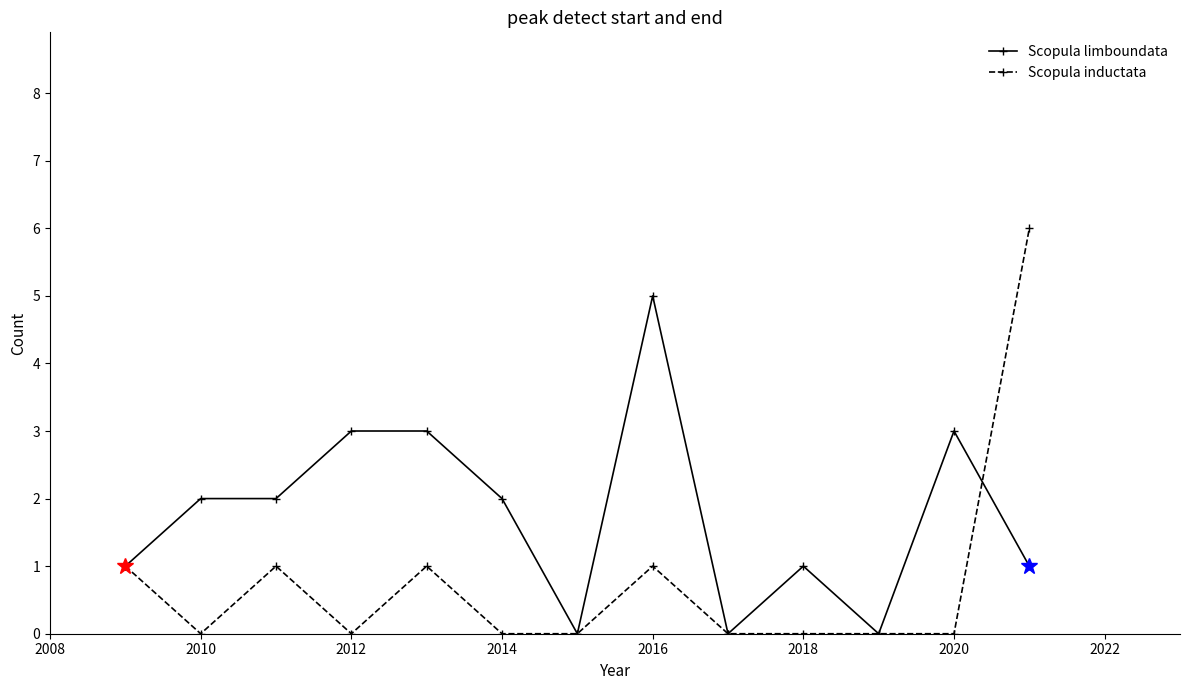

Which series has the widest spread of values?

Scopula inductata